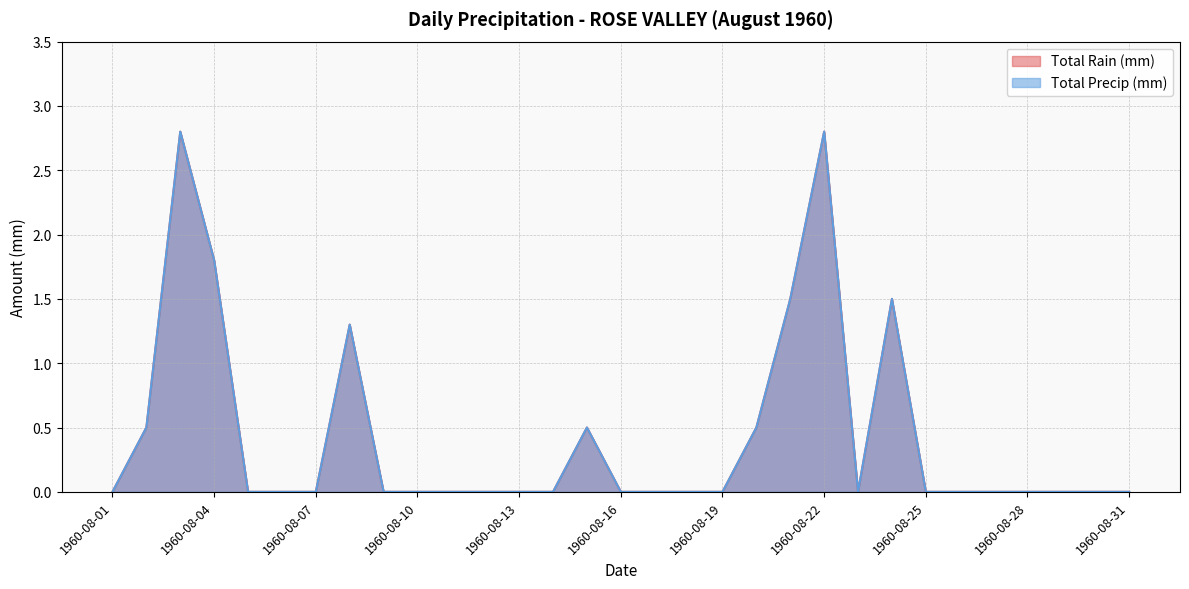

The value of Total Rain (mm) at 1960-08-12 is -1.3. True or false?

False